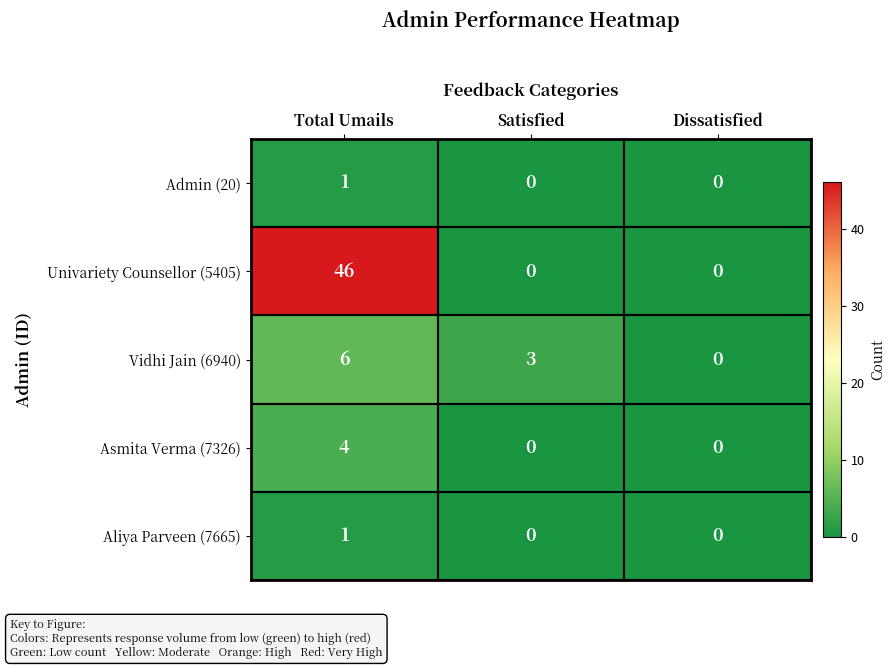

How many Asmita Verma (7326) values are between 0 and 4?

3